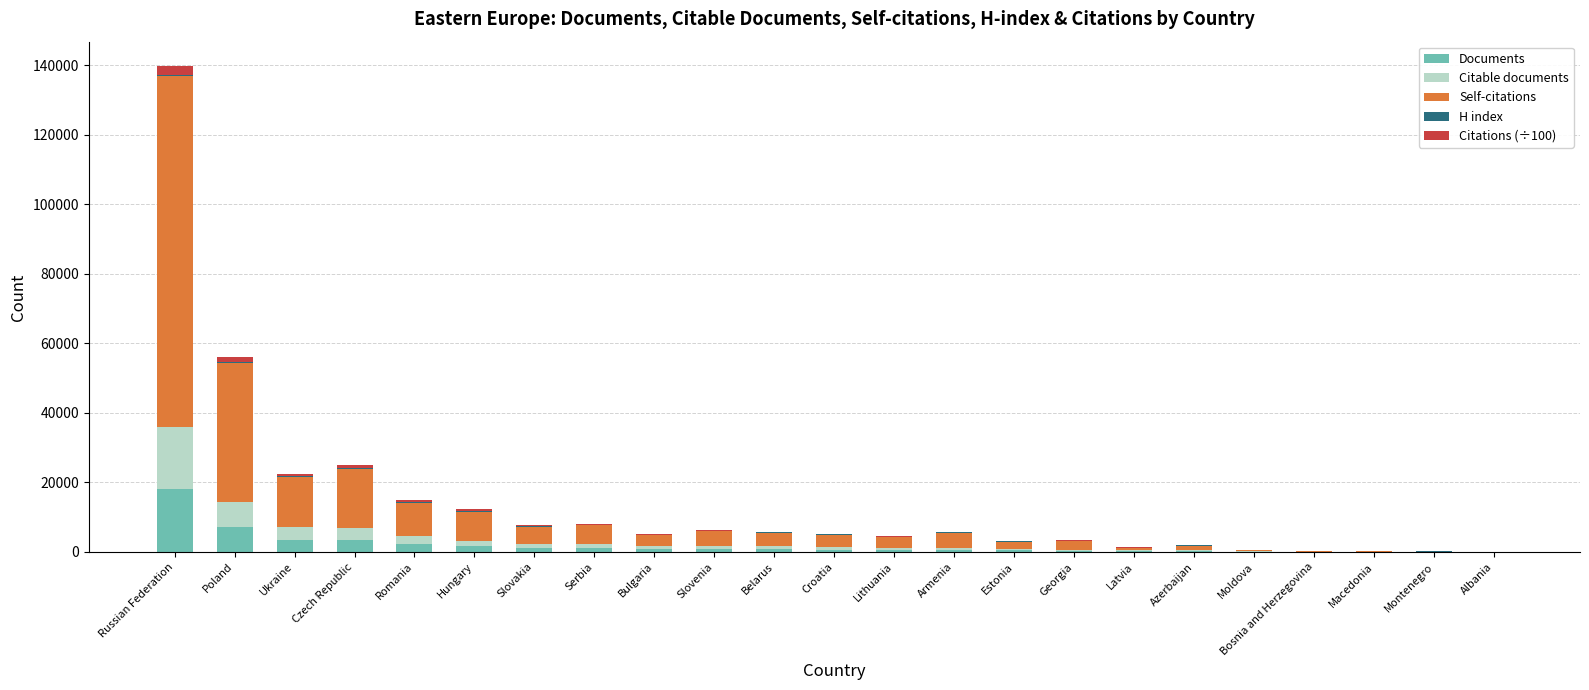

What is the maximum value for Documents?

18082.0